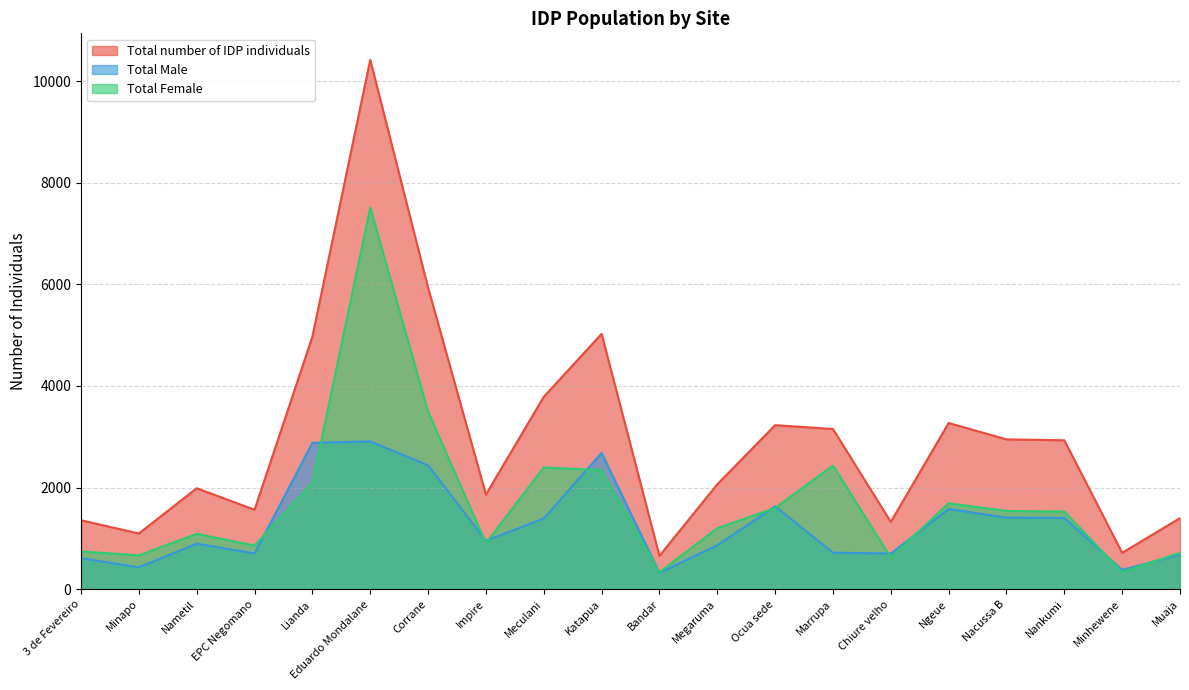

Does the chart display data point markers on the line(s)?

No